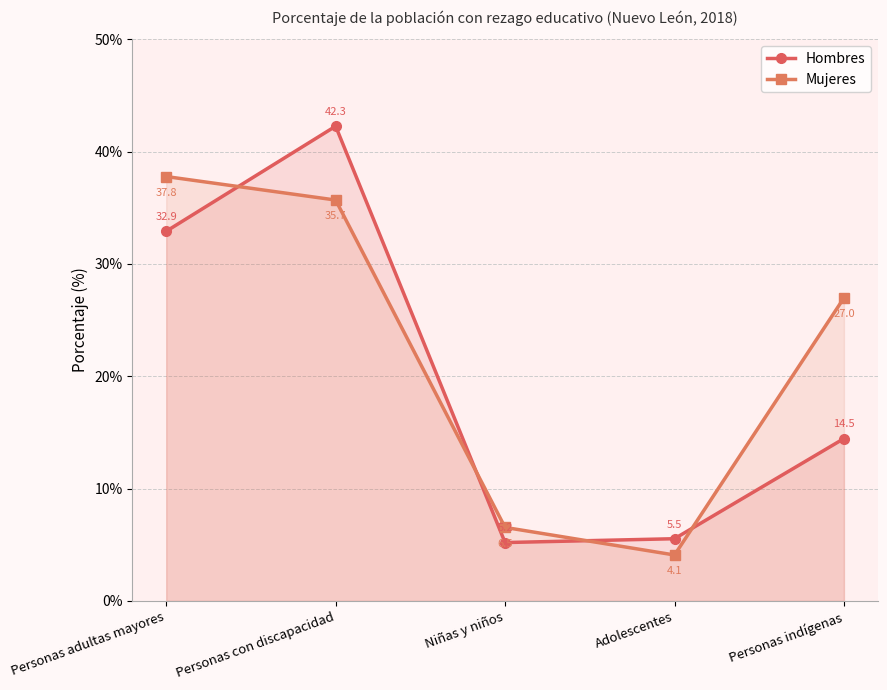

After their last crossing, which series has the higher values: Hombres or Mujeres?

Mujeres